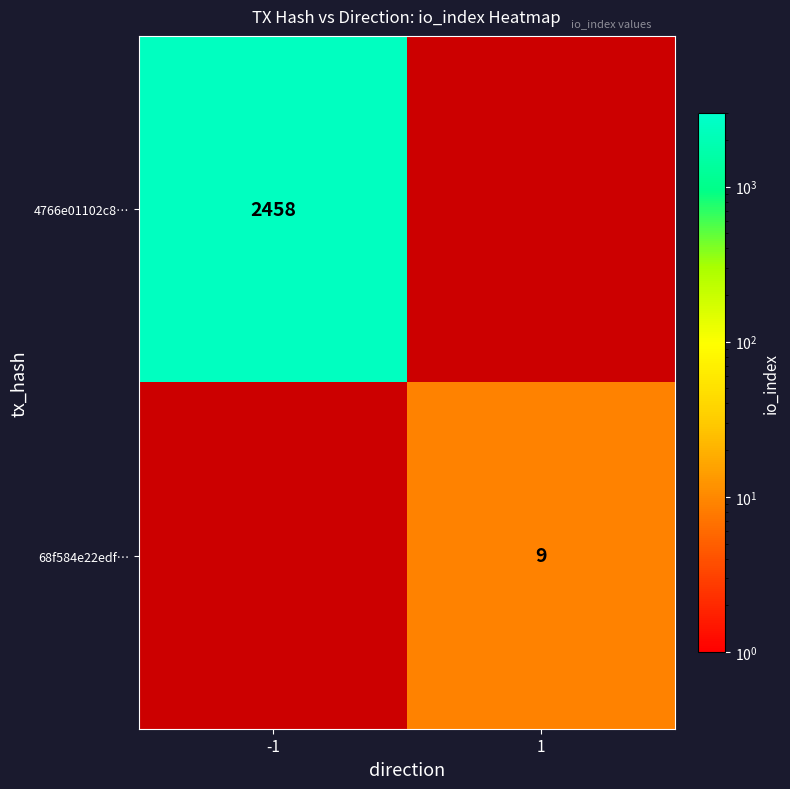

At which category does the chart reach its minimum across all series?

1